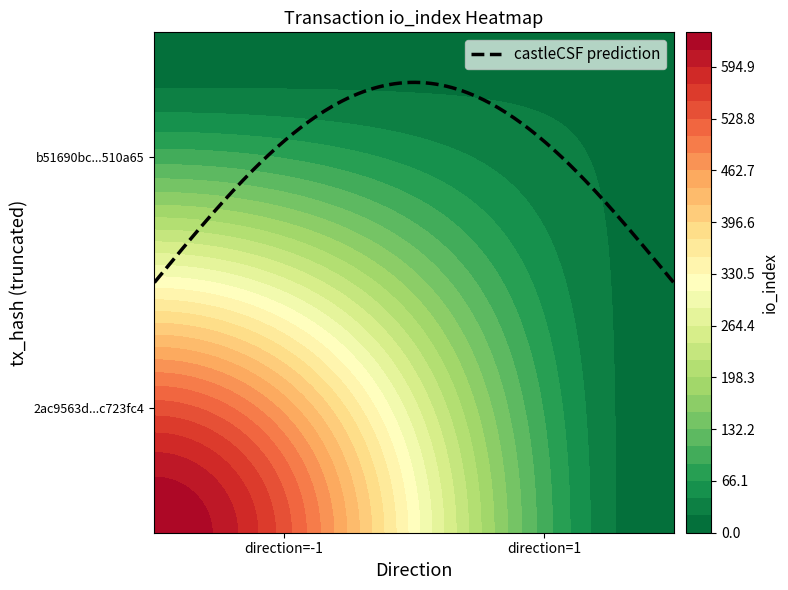

What is the spread (max minus min) of values at io_index?

620